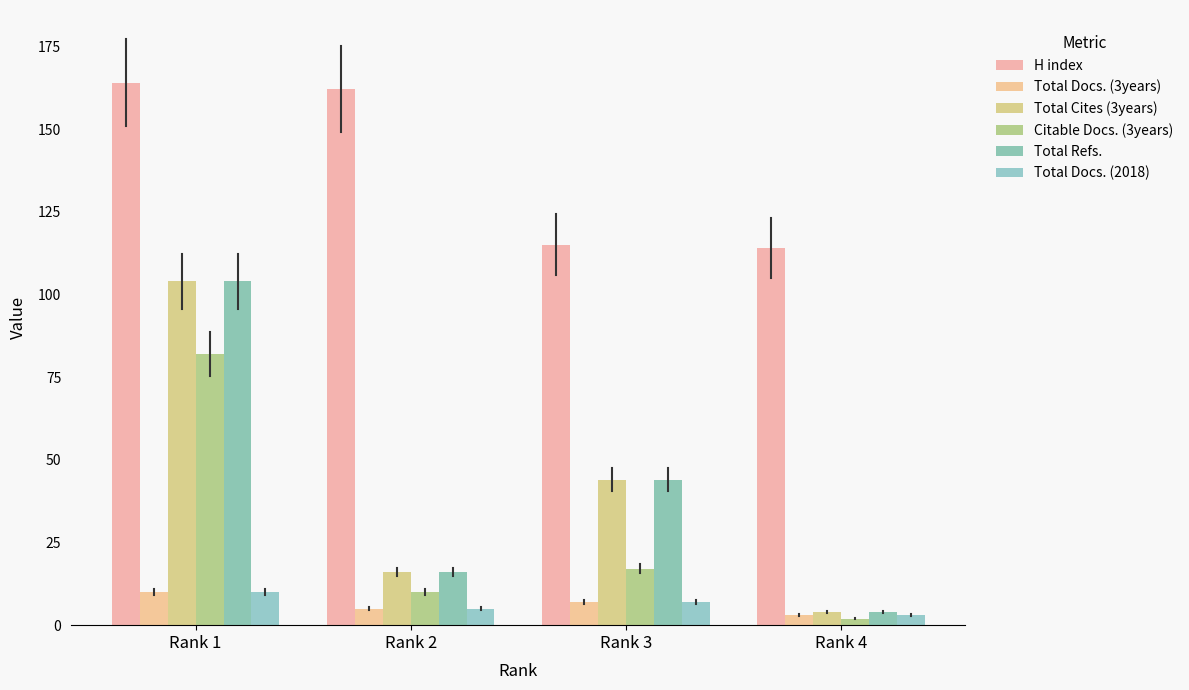

Which series has the largest total across all categories?

H index